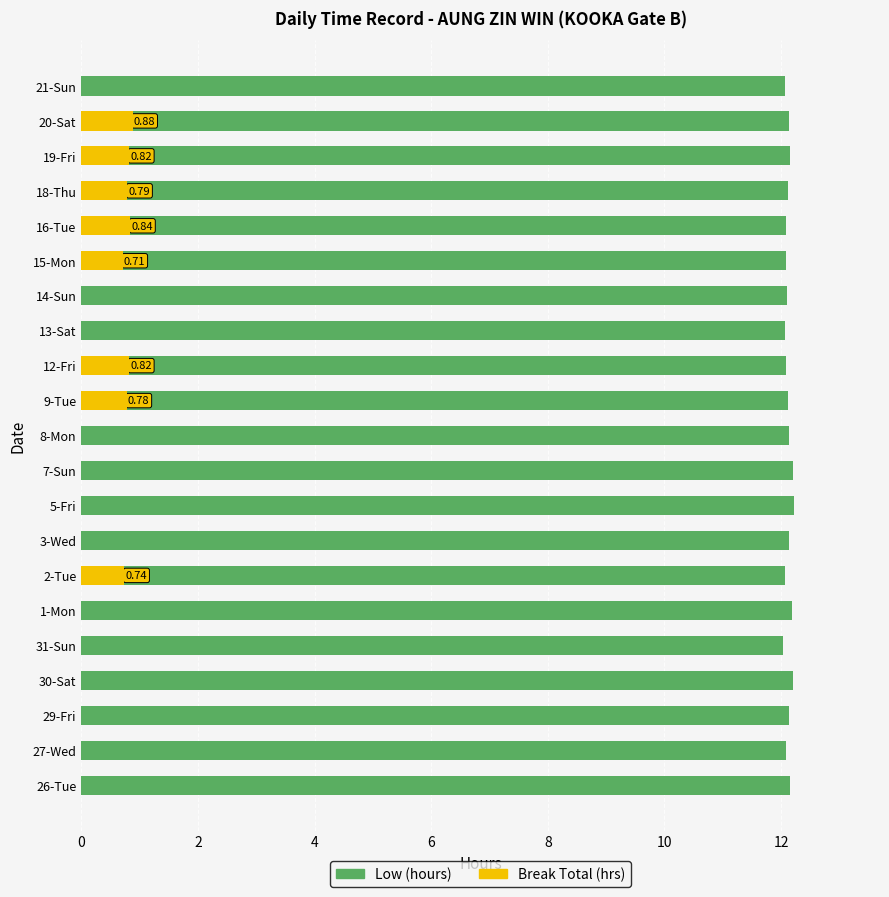

List the series in order of their peak value, lowest first.

Break Total (hrs), Low (hours)